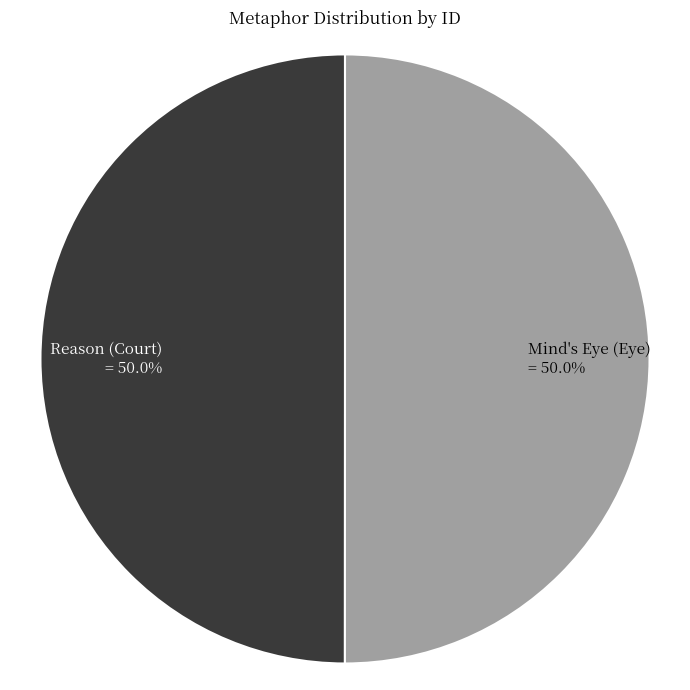

True or false: Mind's Eye (Eye) accounts for 50% of the total.

True